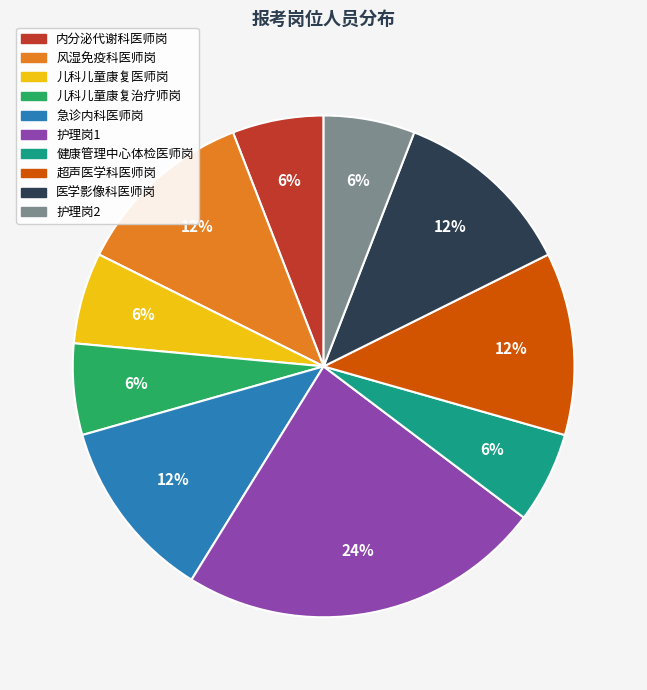

Combined, do 健康管理中心体检医师岗 and 内分泌代谢科医师岗 account for over 50%?

No